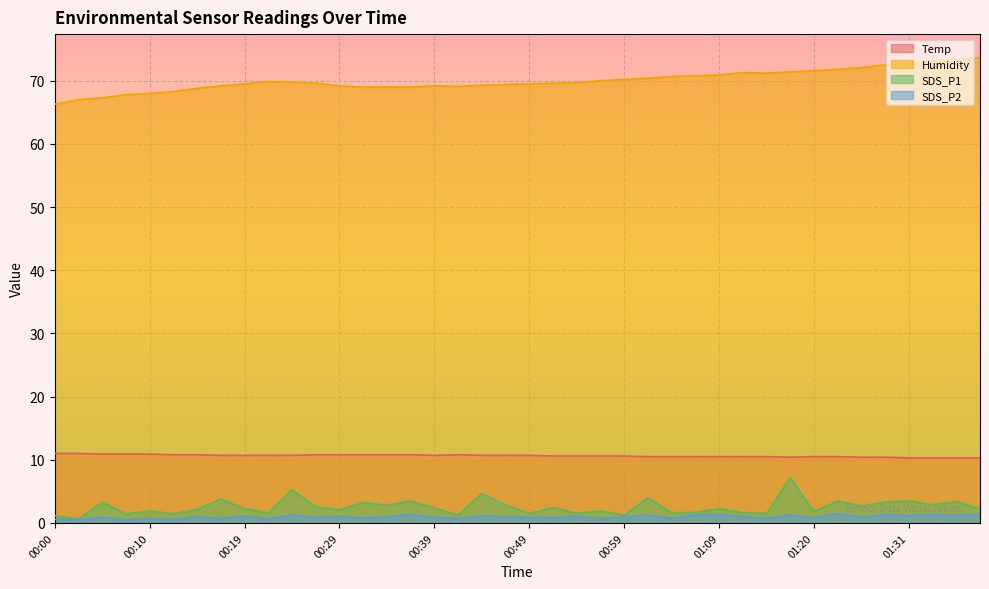

What is the maximum value shown in the chart?

73.7